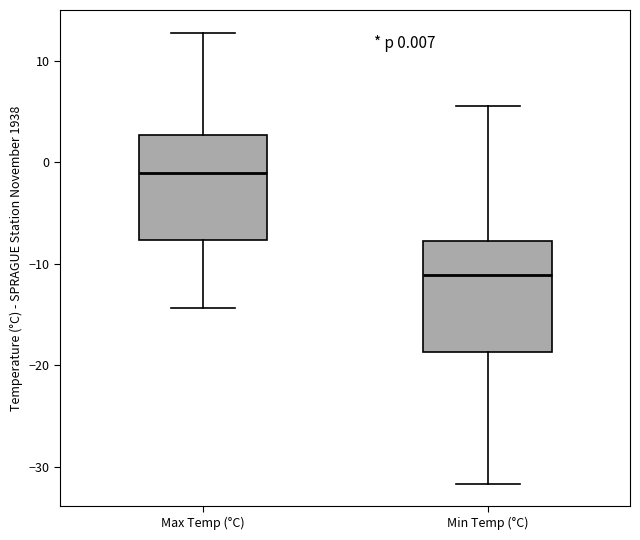

Which box has the highest median line?

Max Temp (°C)